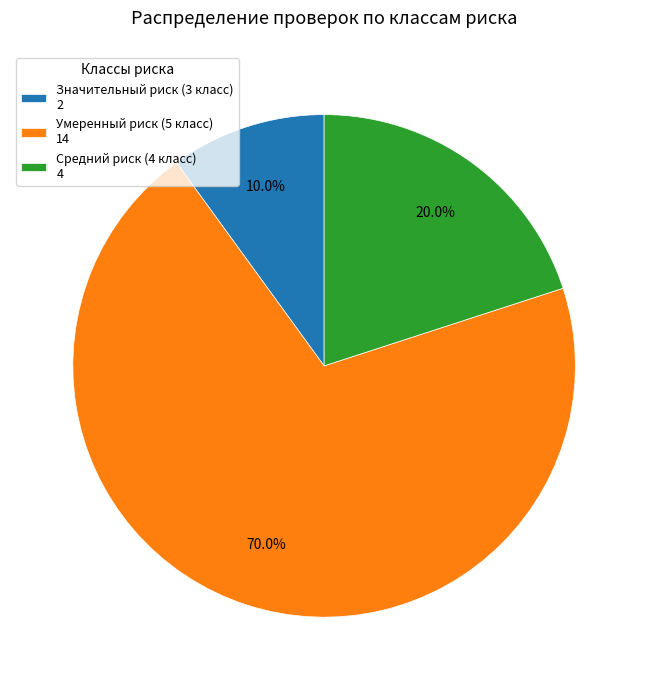

Which has a higher value, Средний риск (4 класс) 4 or Умеренный риск (5 класс) 14?

Умеренный риск (5 класс) 14